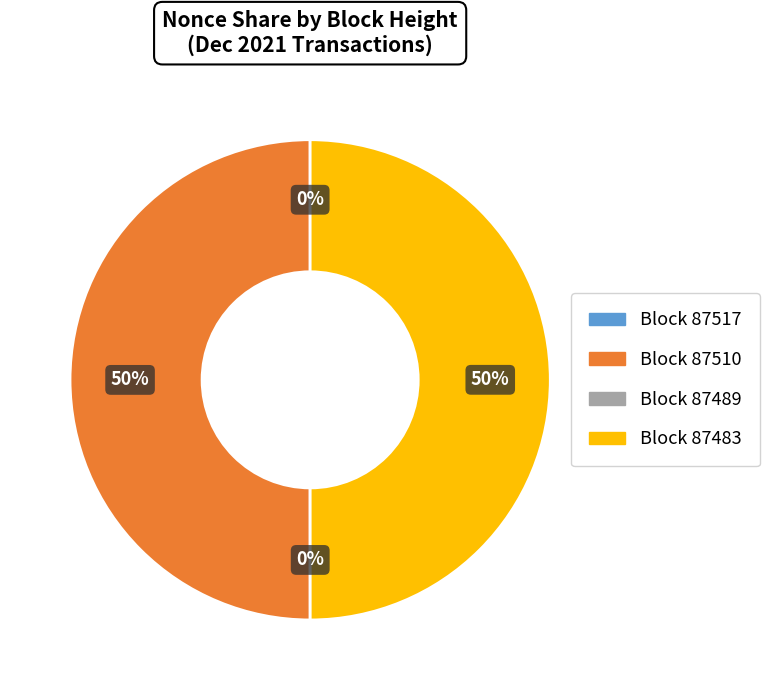

To the nearest percent, what is the difference between the largest and smallest slice percentages?

50%